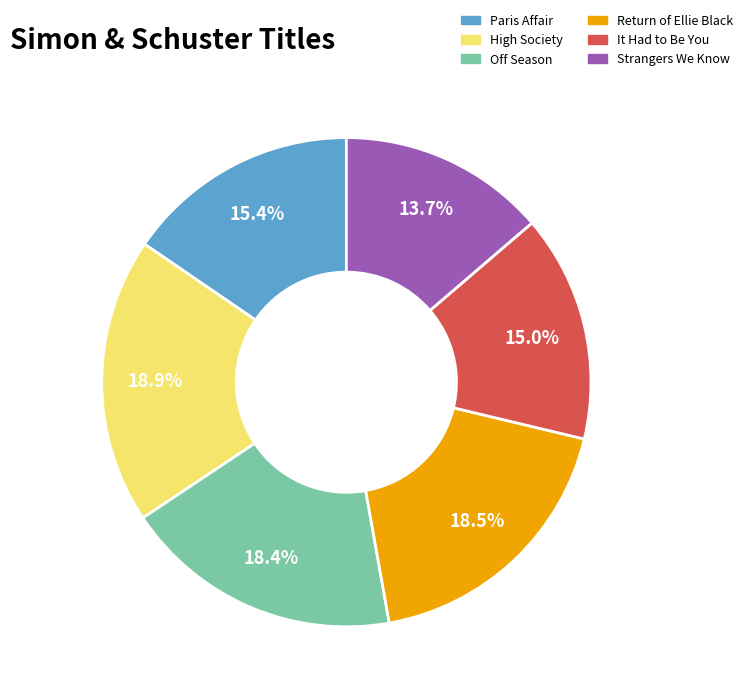

What percentage is NOT represented by Return of Ellie Black?

81.5%